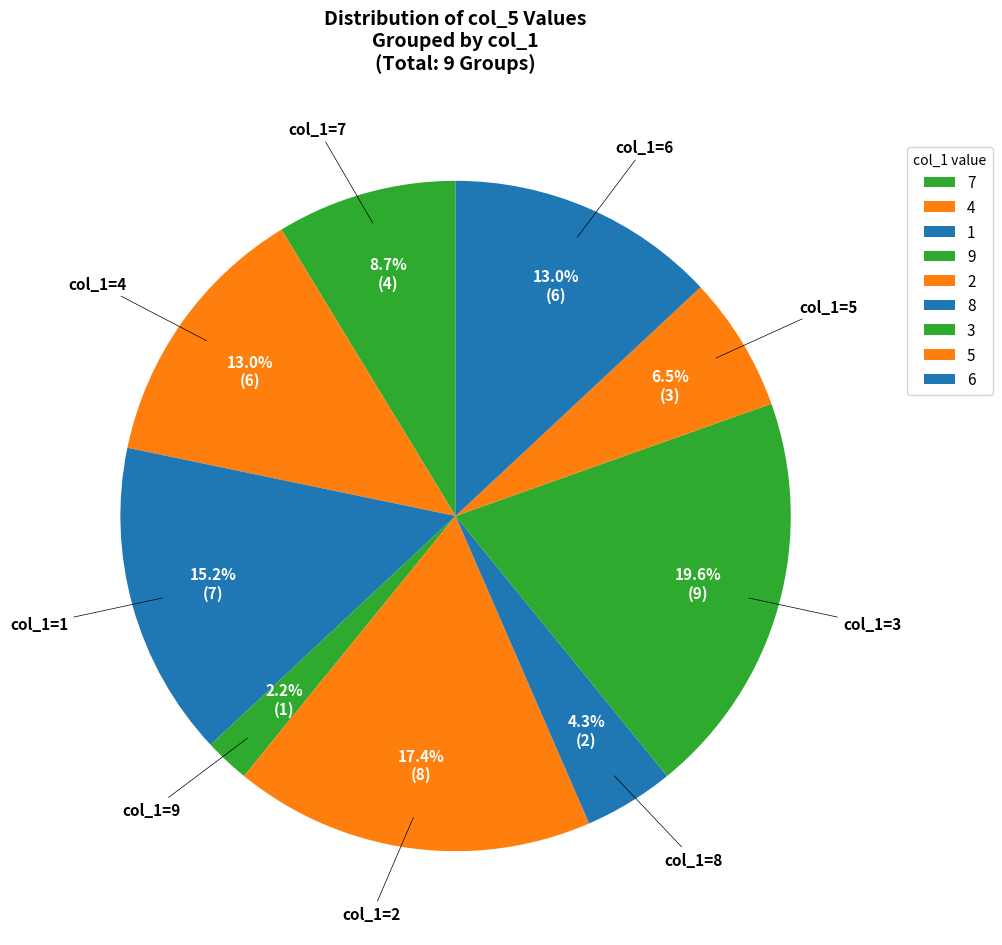

How many segments does this pie chart have?

9